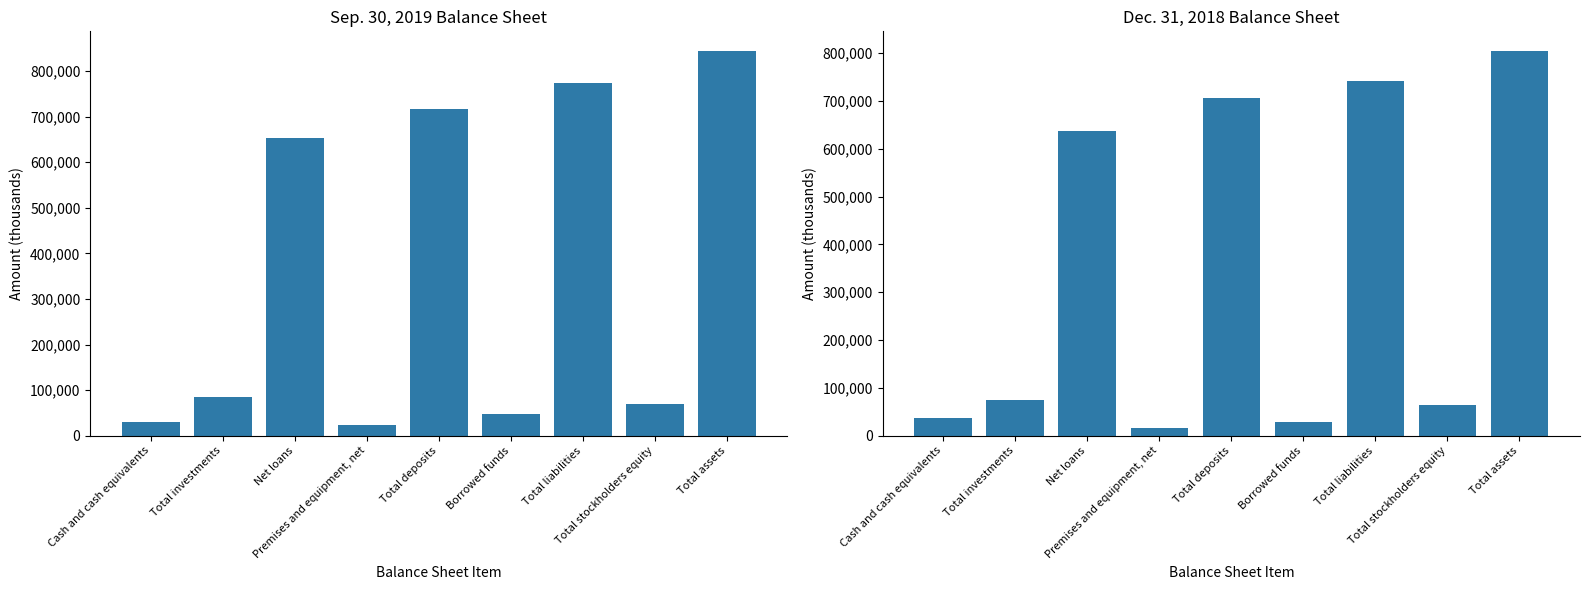

Is it true that Sep. 30, 2019 equals 9858 at Premises and equipment, net?

False